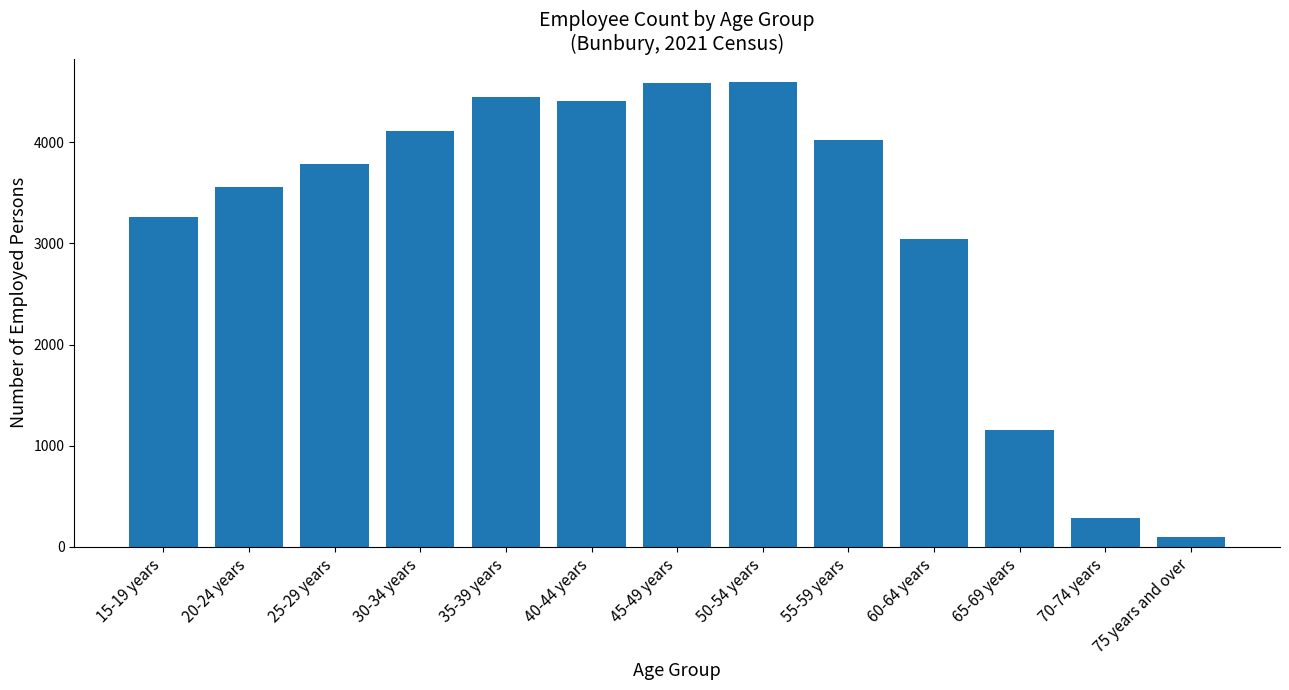

Are the bars horizontal?

No